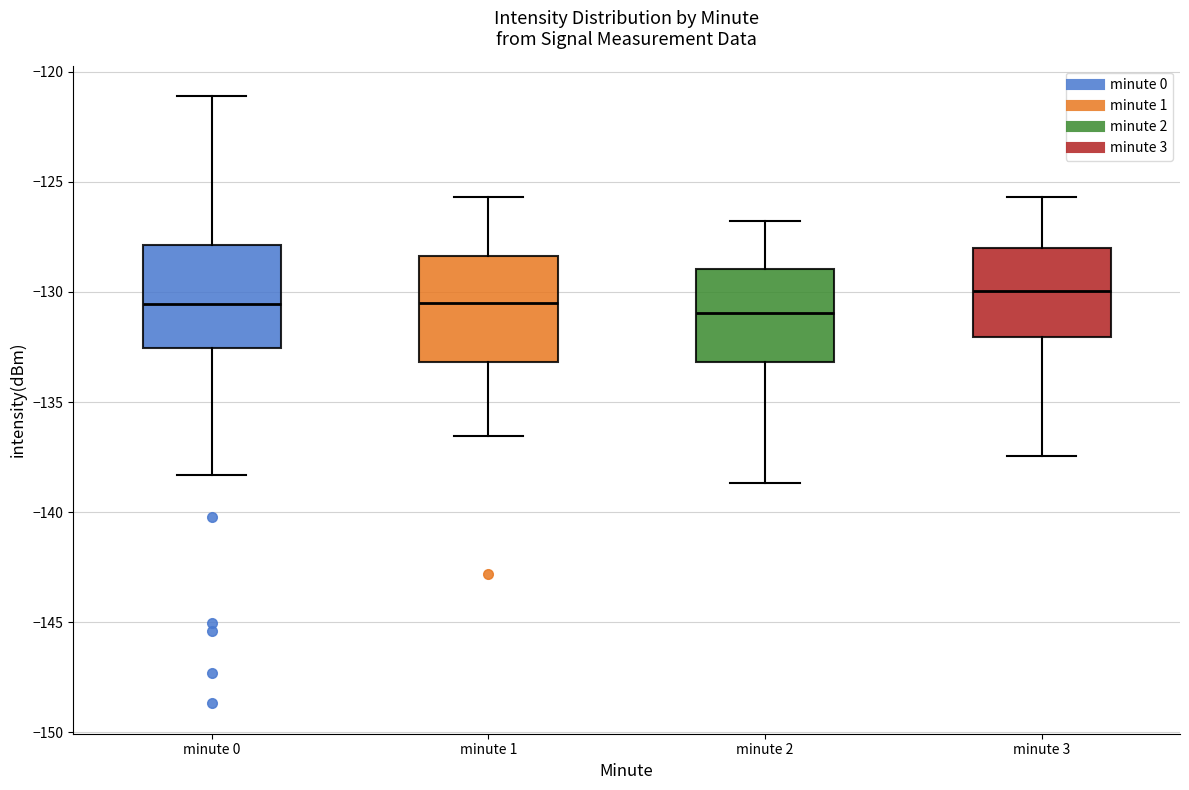

Reading left to right, transcribe this box plot: for each box, give where its median line is, the range the box spans, and where its two whiskers end, as read against the y-axis. The values are not printed on the chart, so give them approximately, as read against the axis.

minute 0: median -130.5, box -132.5 to -128.0, whiskers -138.5 to -121.0
minute 1: median -130.5, box -133.0 to -128.5, whiskers -136.5 to -125.5
minute 2: median -131.0, box -133.0 to -129.0, whiskers -138.5 to -127.0
minute 3: median -130.0, box -132.0 to -128.0, whiskers -137.5 to -125.5